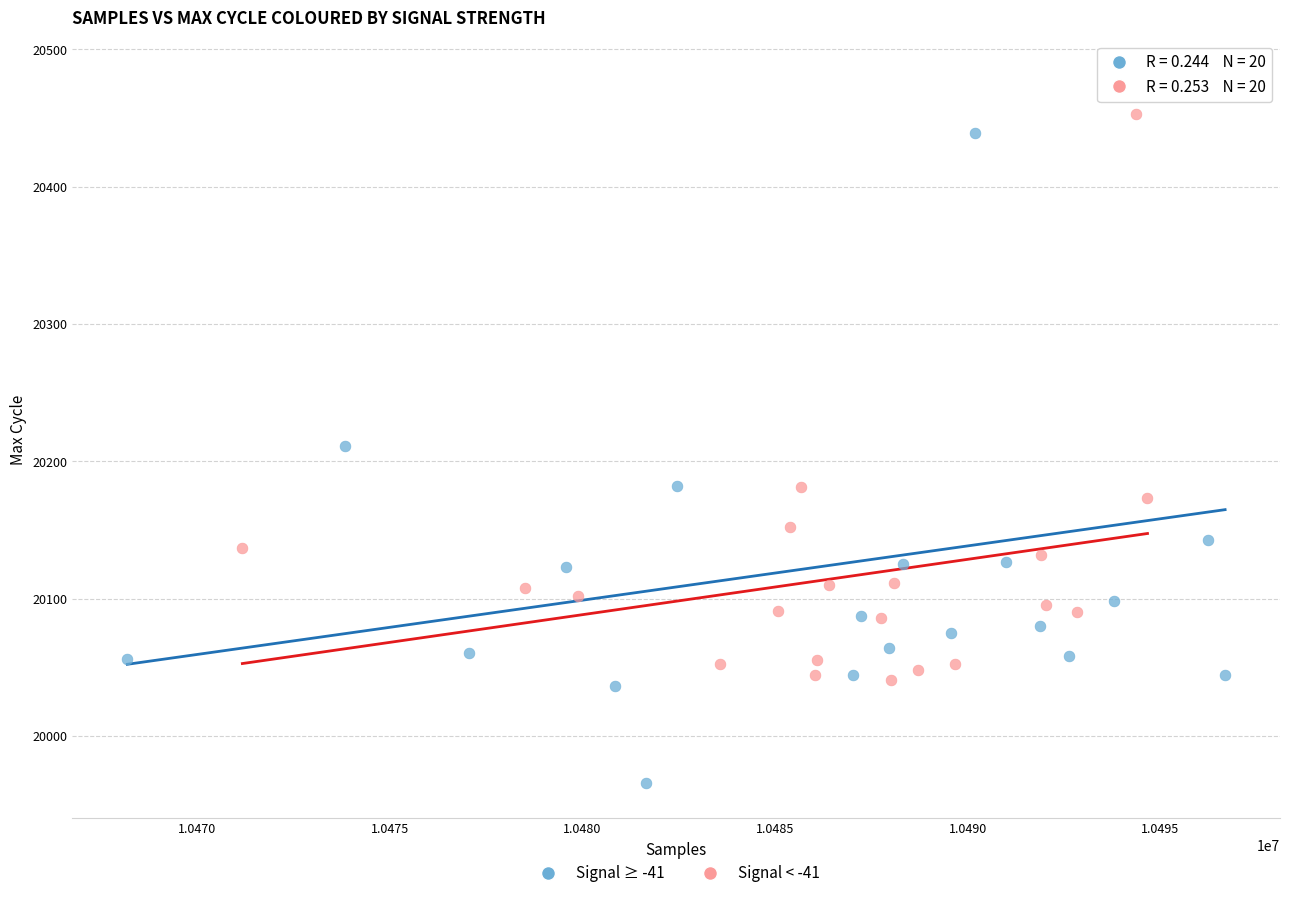

What are all the series names shown in the legend?

Signal ≥ -41, Signal < -41